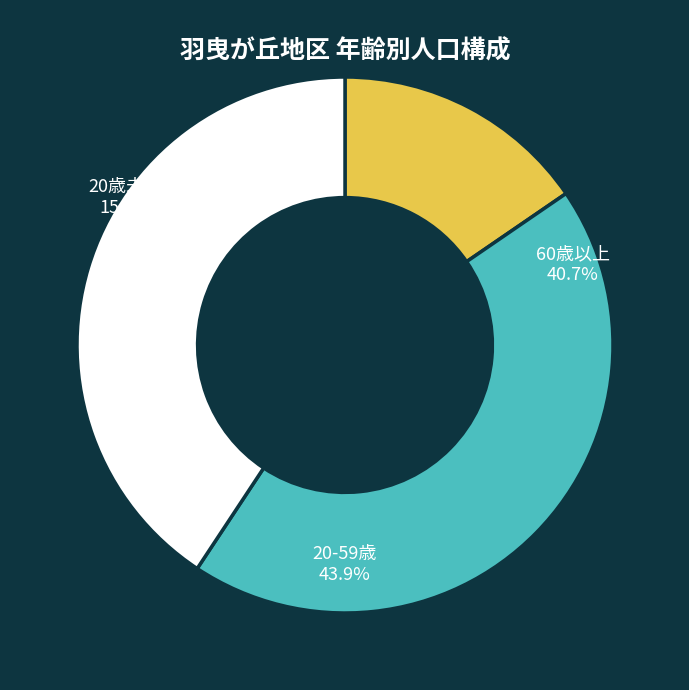

Which slice is the smallest?

20歳未満